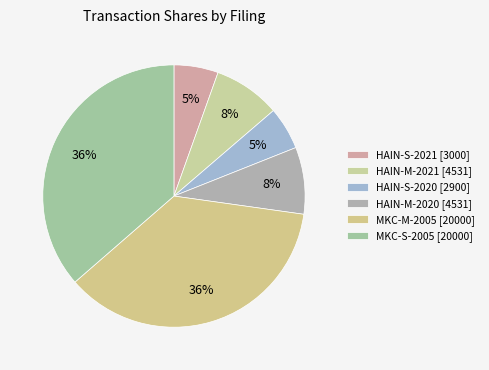

To the nearest percent, what portion does HAIN-M-2020 represent?

8%